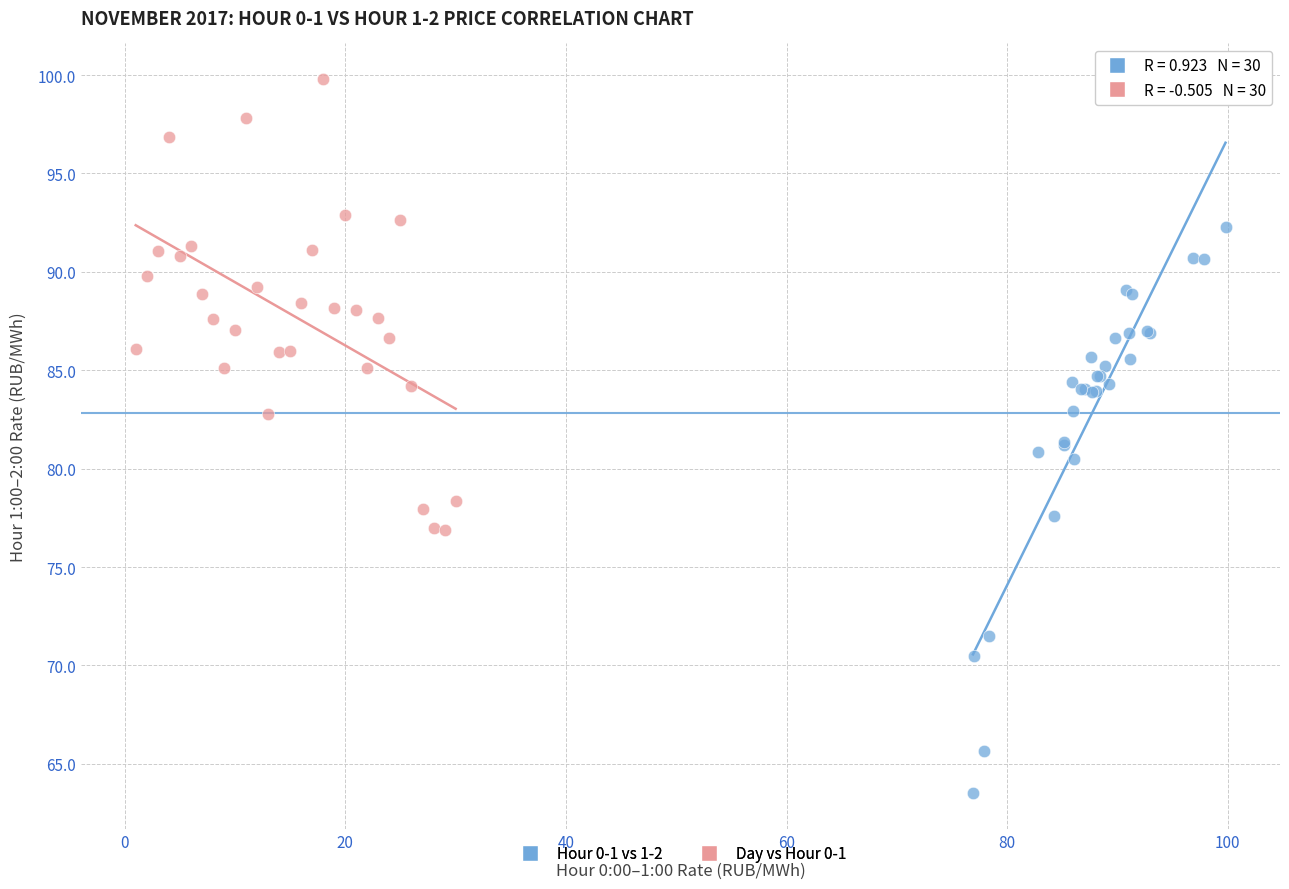

Which series contains the highest Y value?

Day vs Hour 0-1